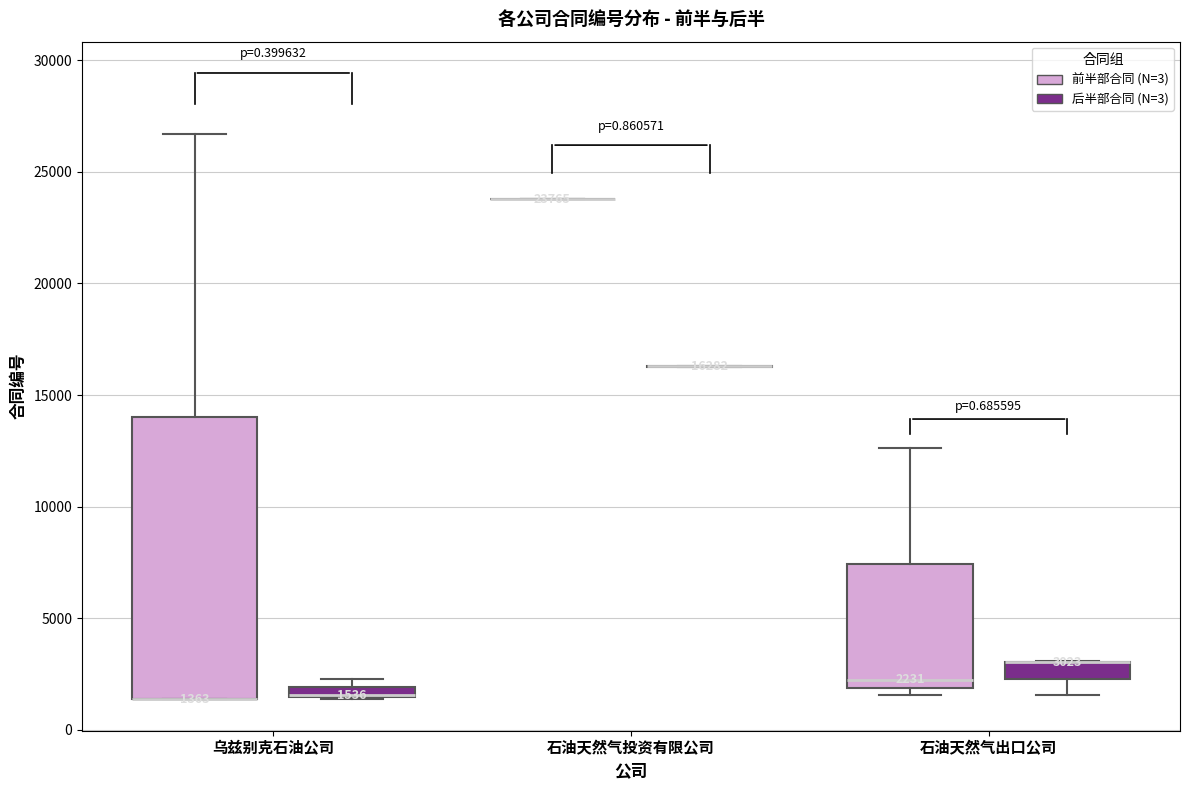

Comparing the boxes themselves (not the whiskers), which one is the tallest?

乌兹别克石油公司 (前半部合同 (N=3))